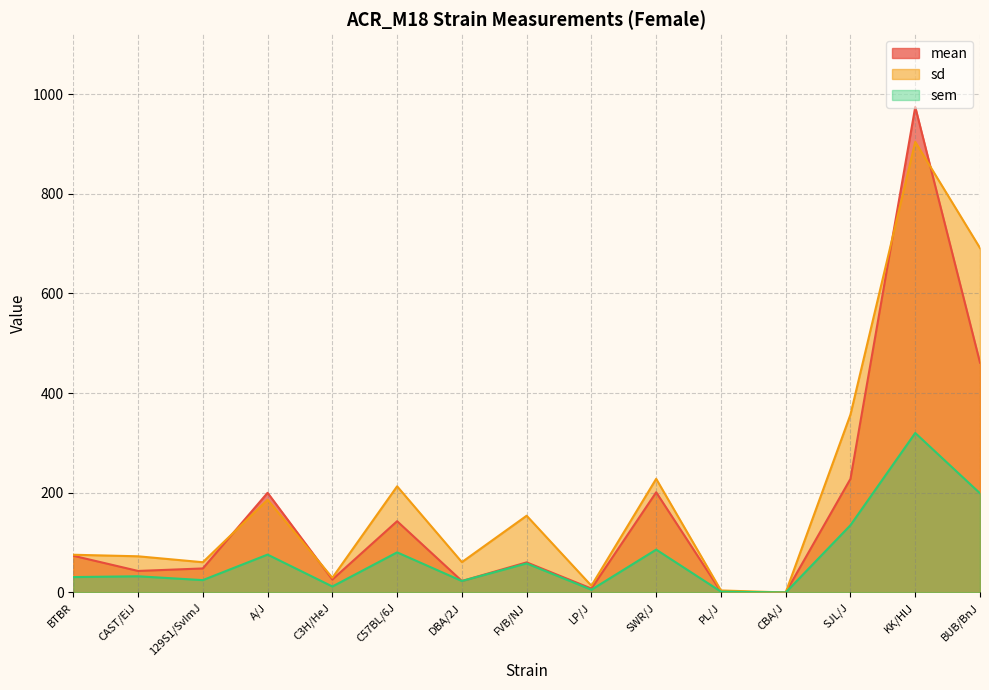

Which series has the largest total across all categories?

sd